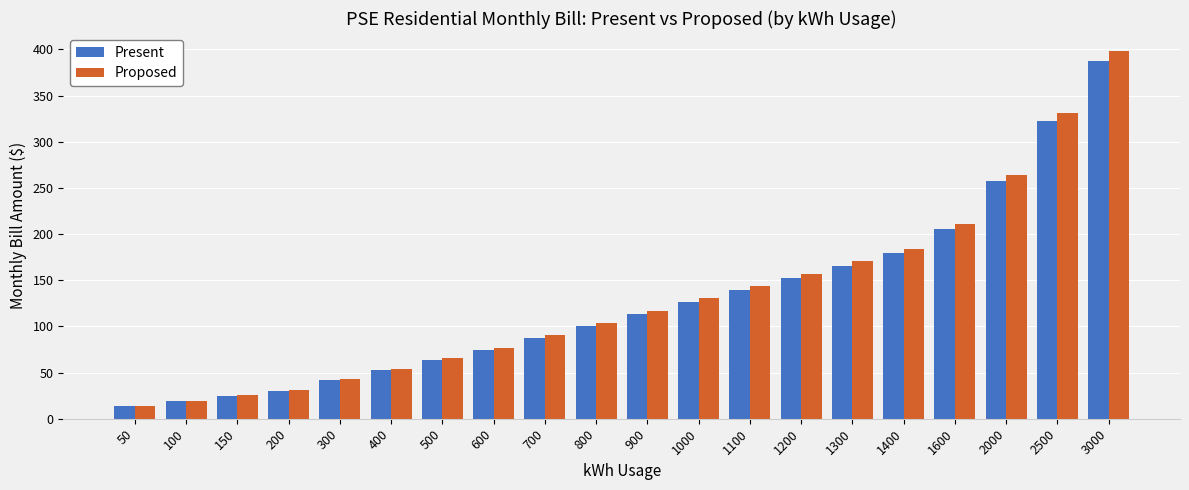

Rank the series by their maximum value, from highest to lowest.

Proposed, Present